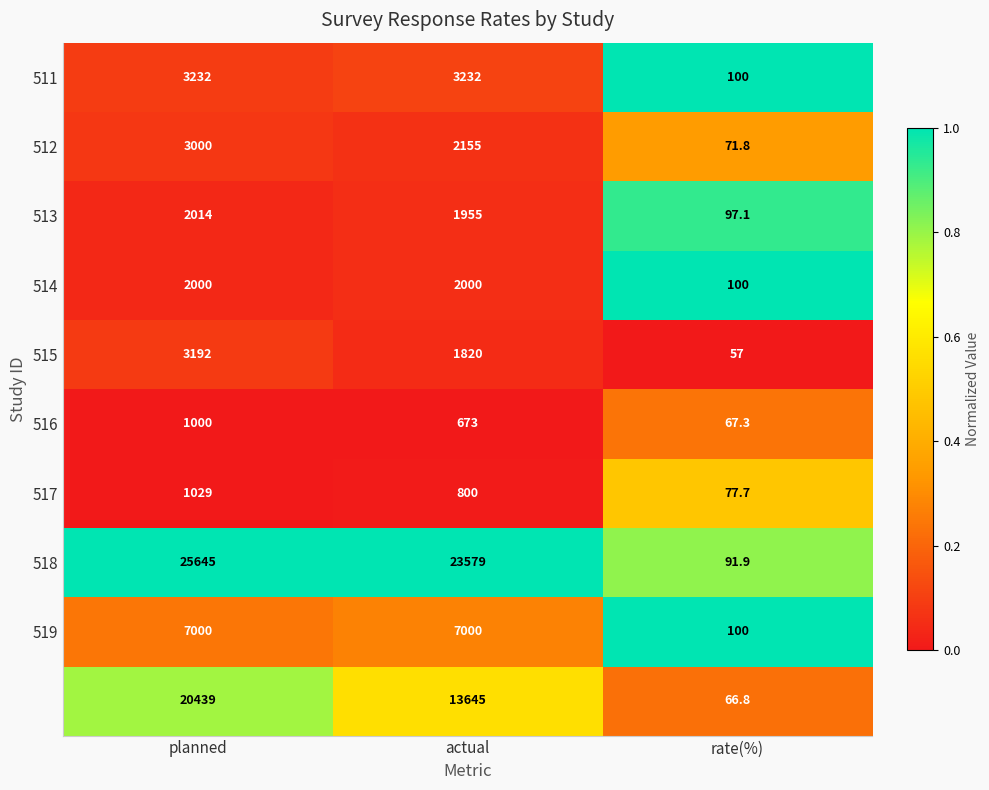

Which category has the lowest value across all series?

rate(%)